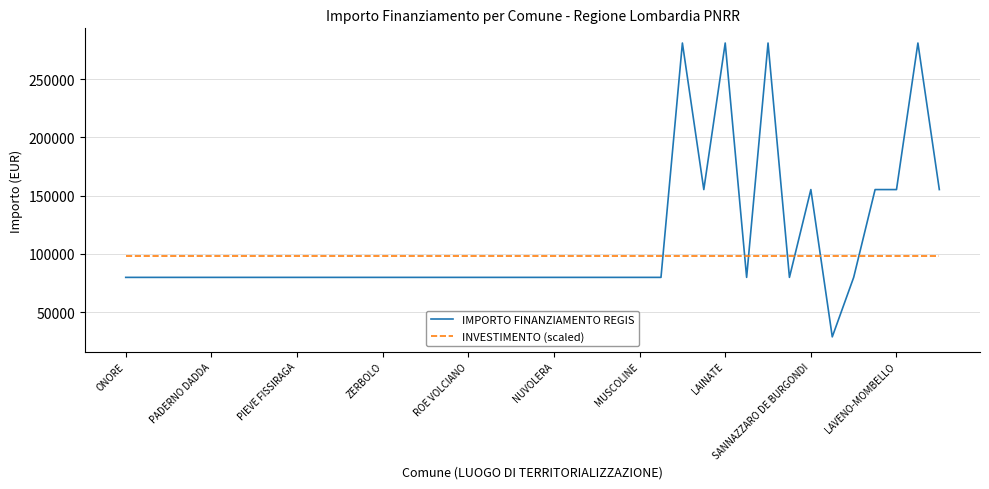

Which series has the largest total across all categories?

IMPORTO FINANZIAMENTO REGIS